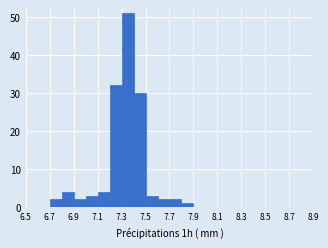

How tall is the bar that spans 7.4 to 7.5 on the x-axis? The values are not printed on the chart, so give them approximately, as read against the axis.

30